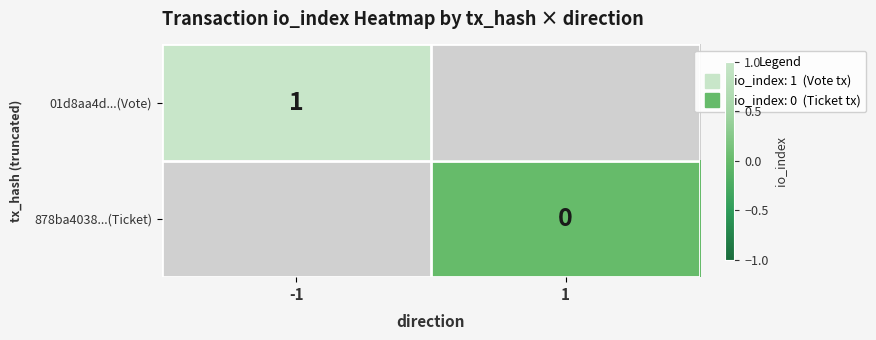

Is the value of 01d8aa4d...(Vote) at -1 greater than the value of 878ba4038...(Ticket) at 1?

Yes